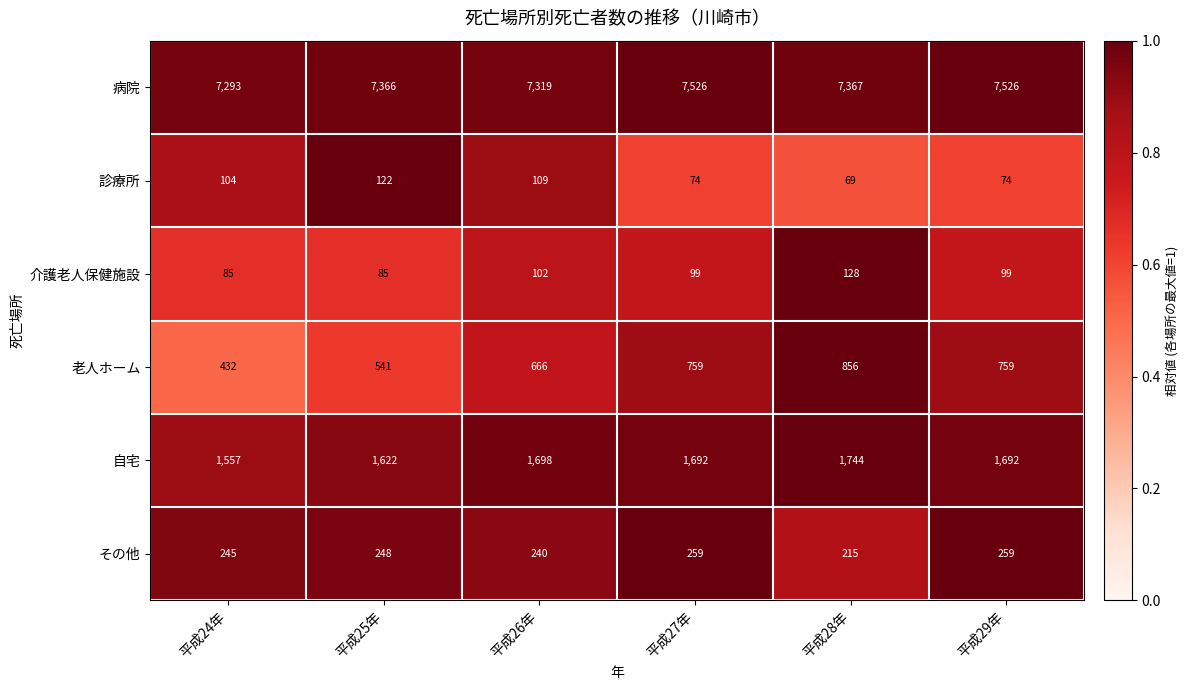

What is the difference between the maximum and minimum values in the 病院 series?

233